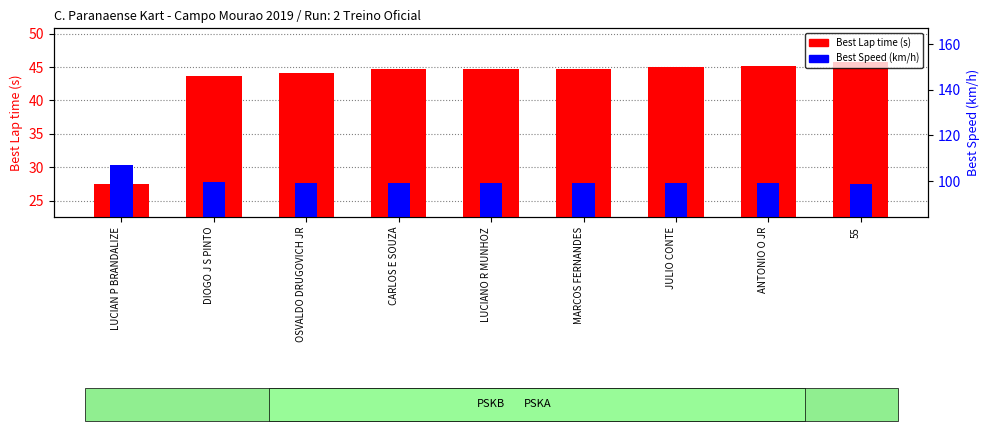

What is the value of the Best Lap time (s) bar at the 8th from the left?

45.2